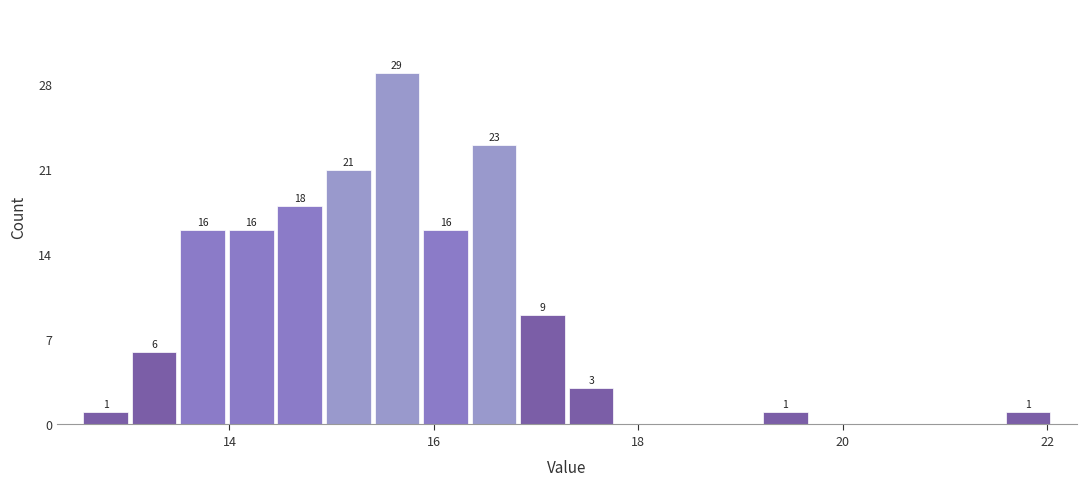

Read against the x-axis, roughly where is the centre of the tallest bar?

15.6